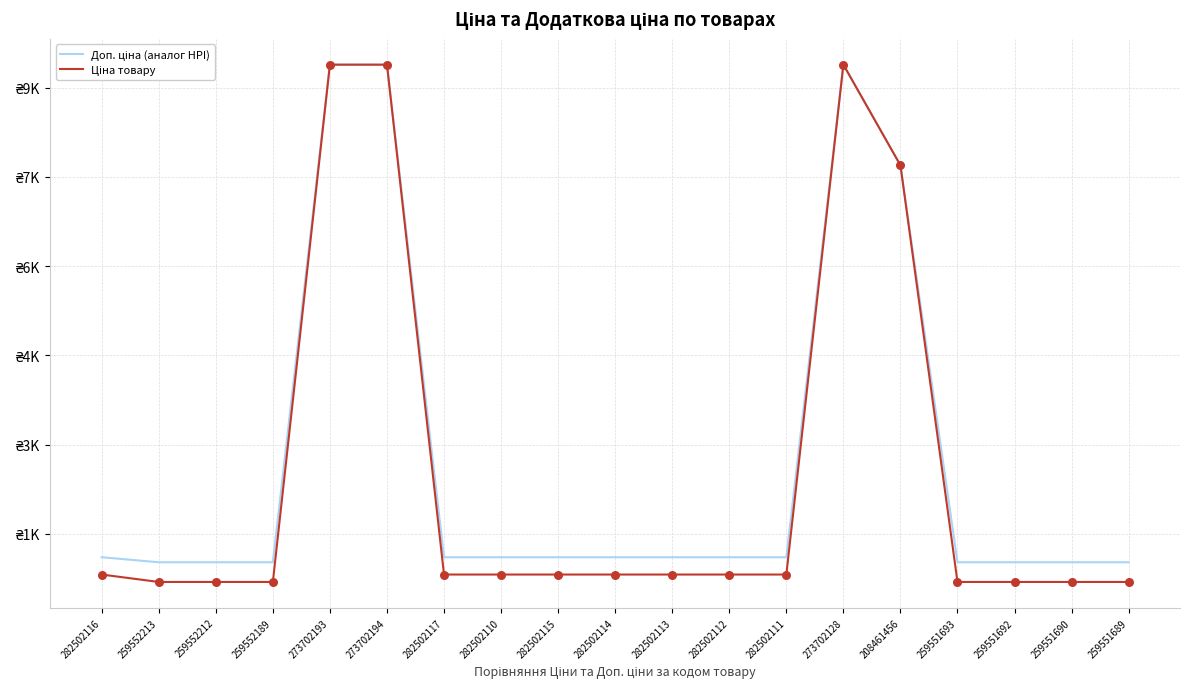

At which category is the sum across all series the highest?

273702193